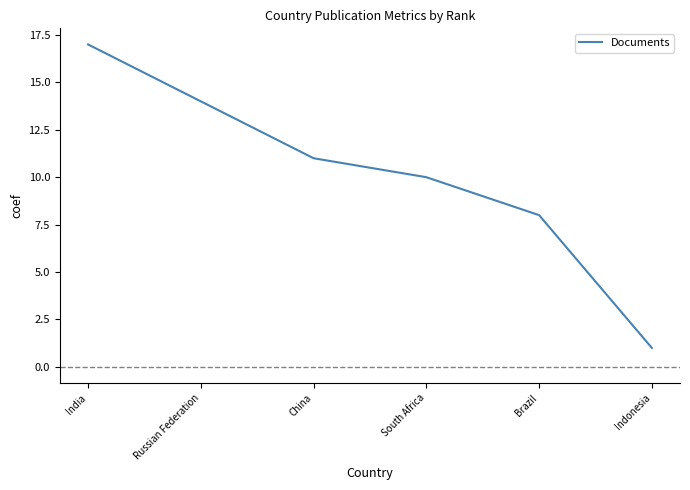

Count the values in the range 8 to 14.

4